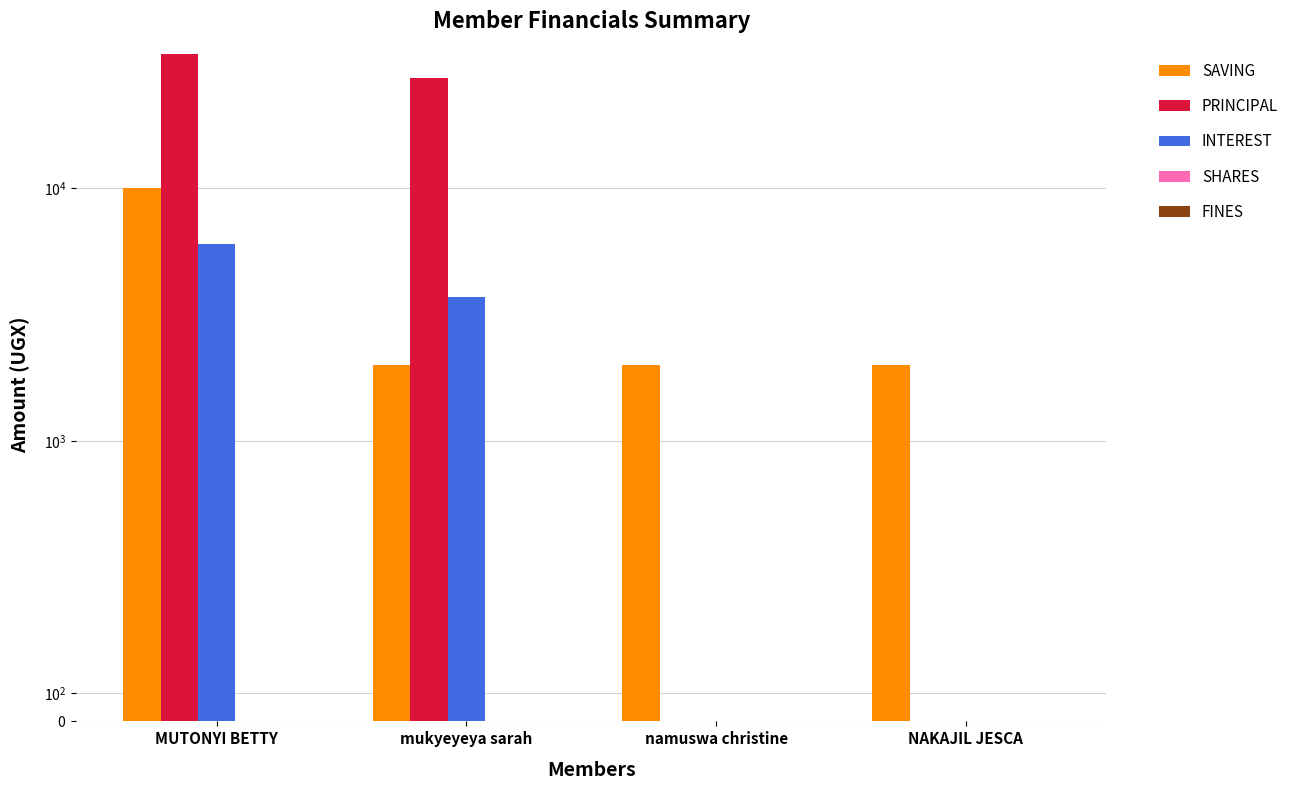

What is the label of the 2nd bar from the right?

namuswa christine